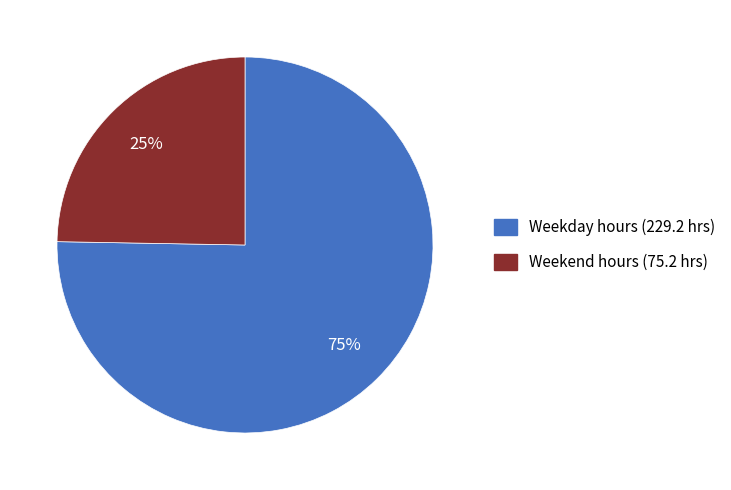

To the nearest percent, what is the average slice percentage?

50%